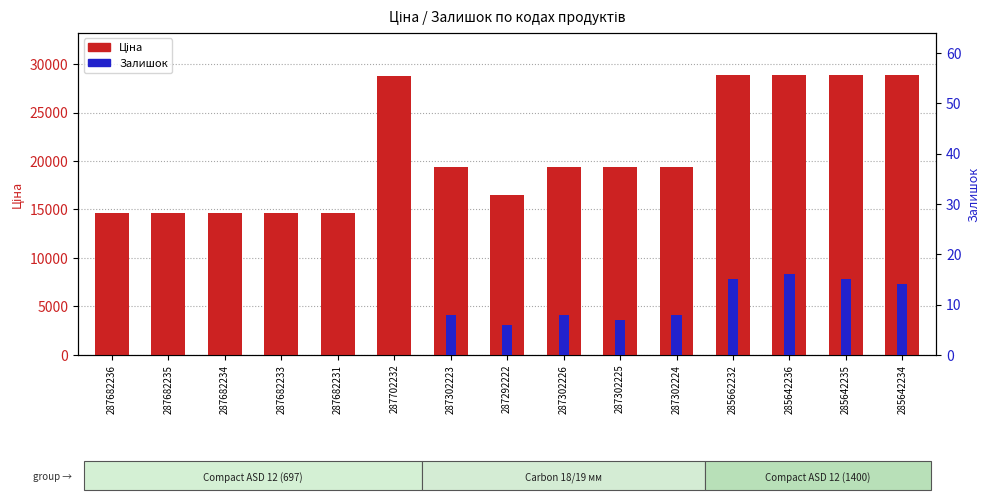

What is the total value across all series at 287682234?

14649.6